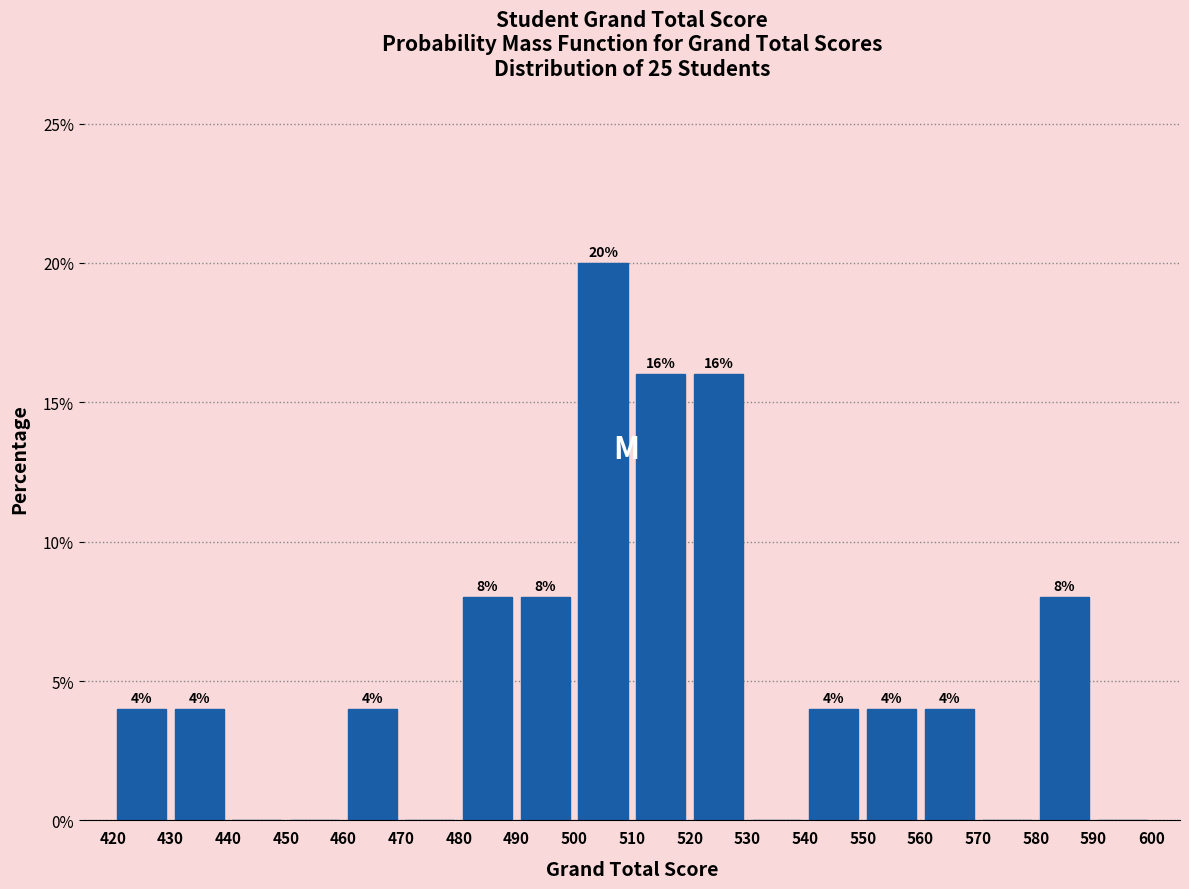

Over which range of the x-axis is the bar tallest?

500 to 510